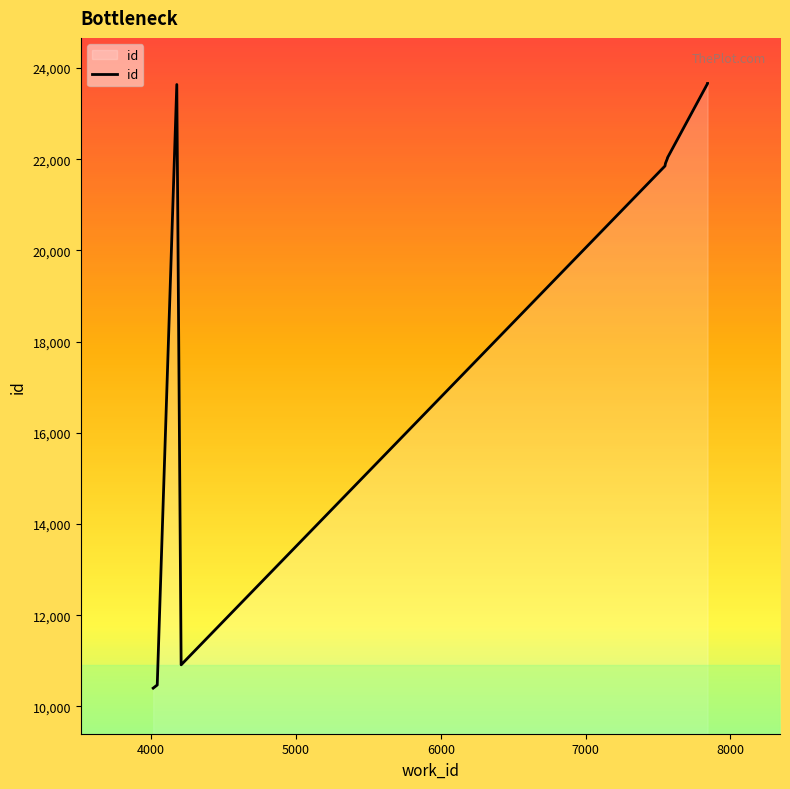

What is the label of the 9th point from the left?

7842